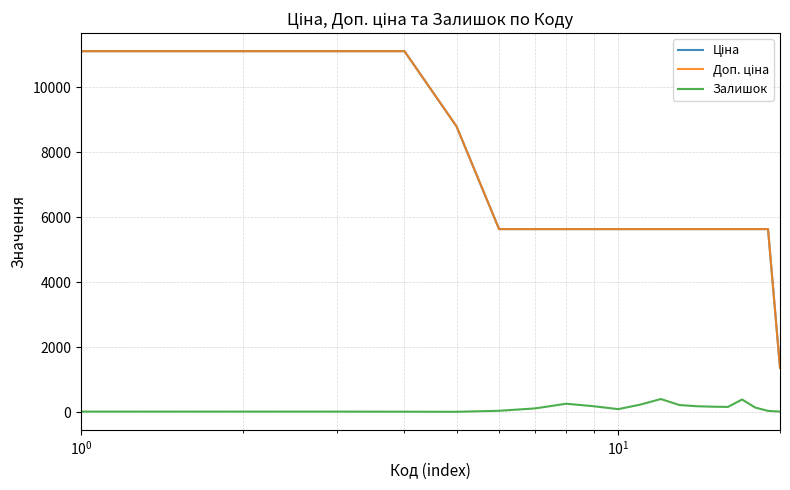

What is the smallest value displayed?

11.0